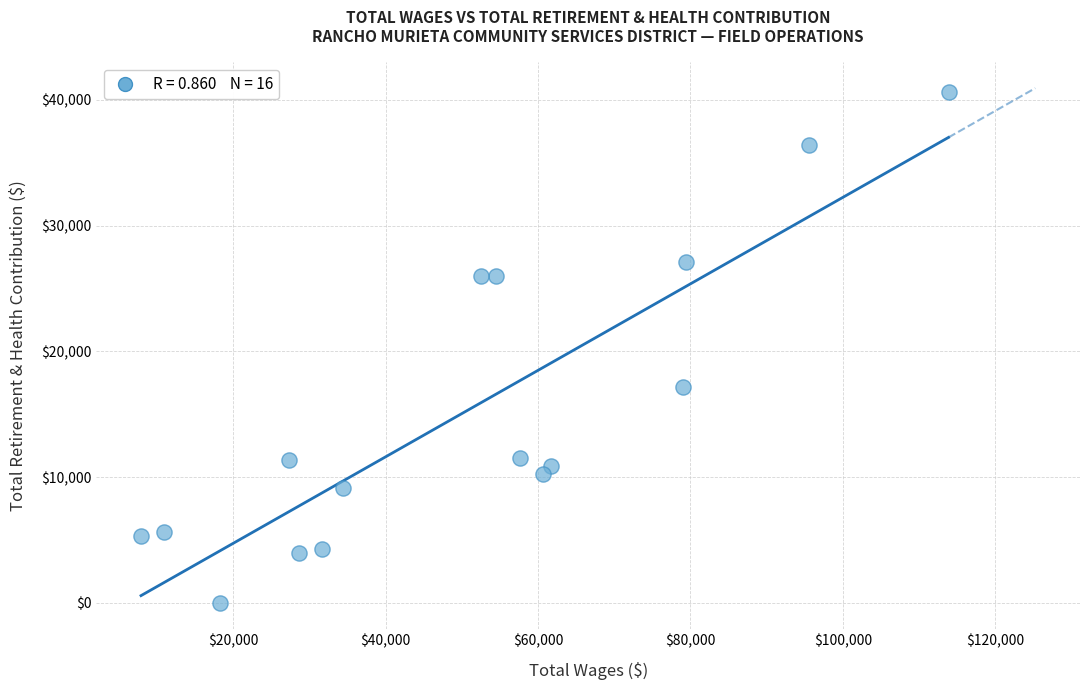

What Y value in the scatter plot is closest to 20304?

17164